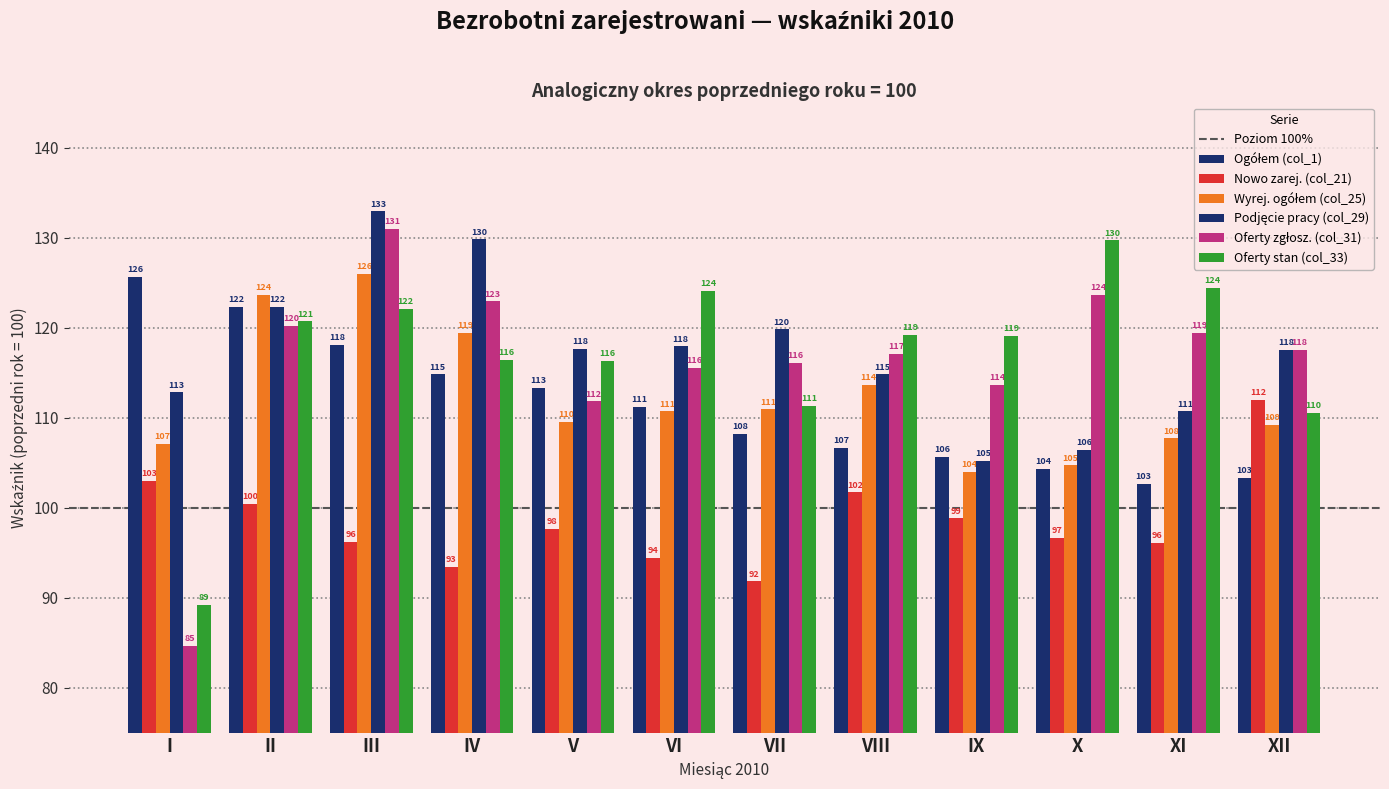

Are the bars horizontal?

No